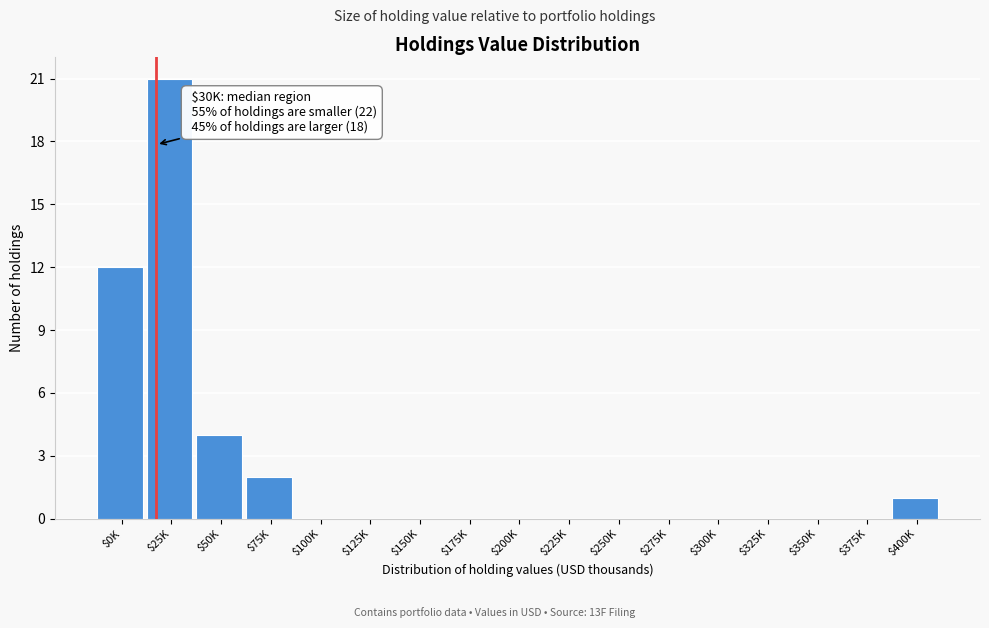

Is it true that the value at $50K is 6?

False